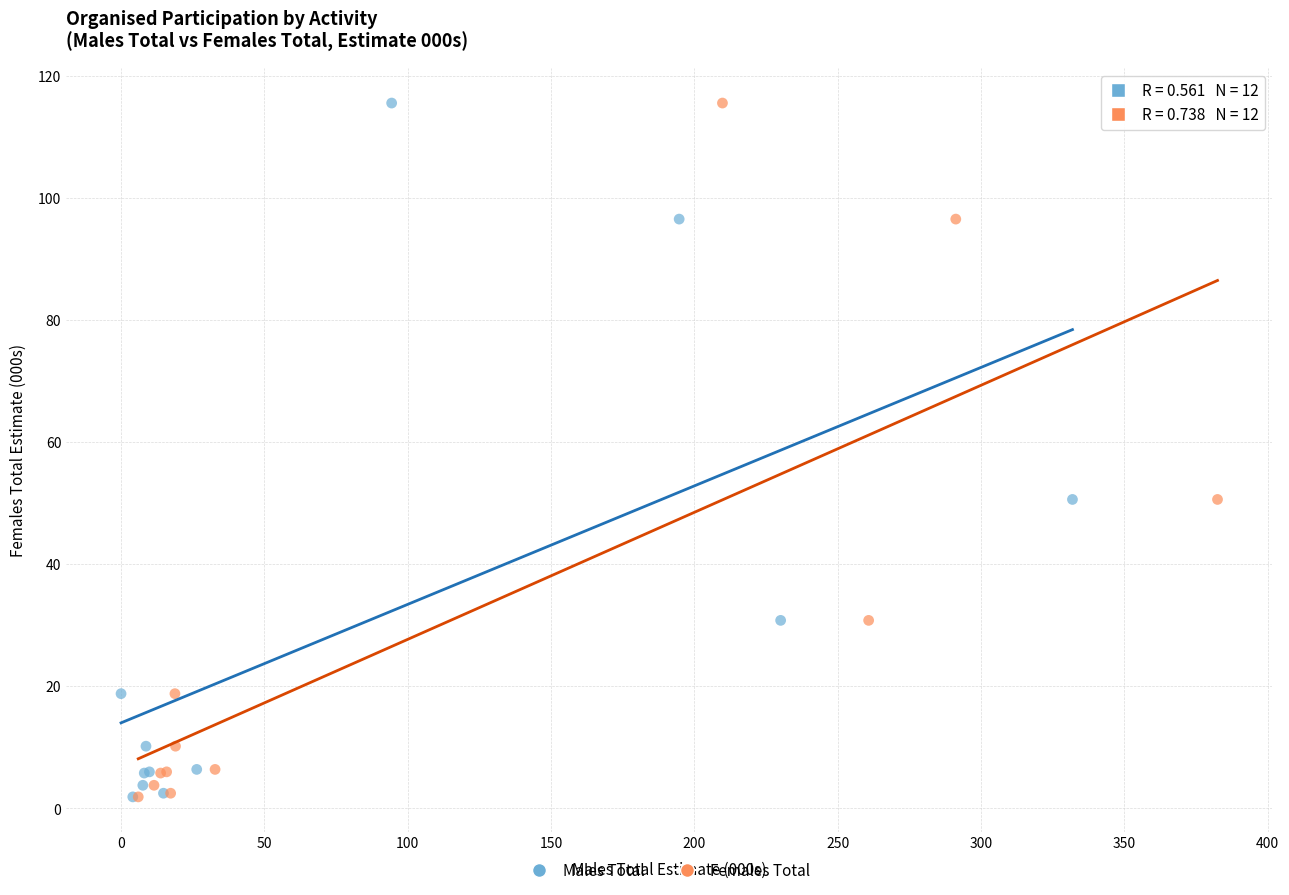

What are all the series names shown in the legend?

Males Total, Females Total